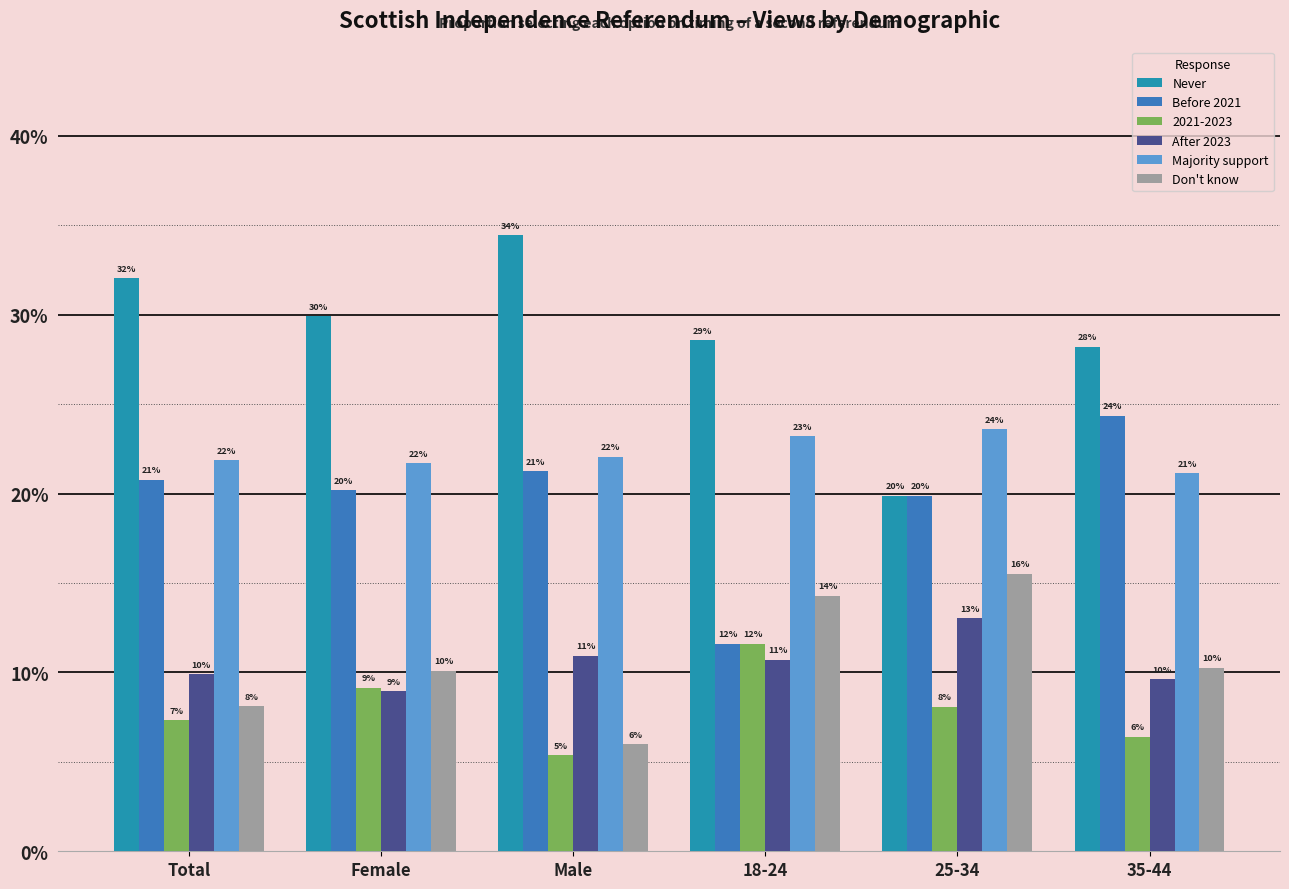

What is the average value of the Never series?

28.8